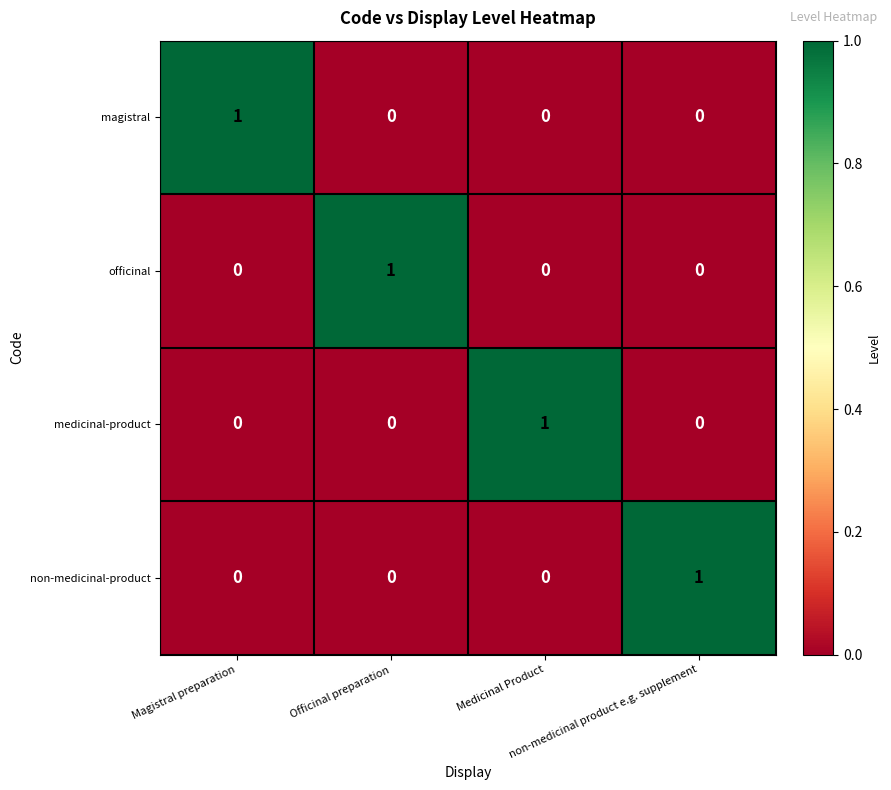

At how many categories does at least one series exceed 0?

4